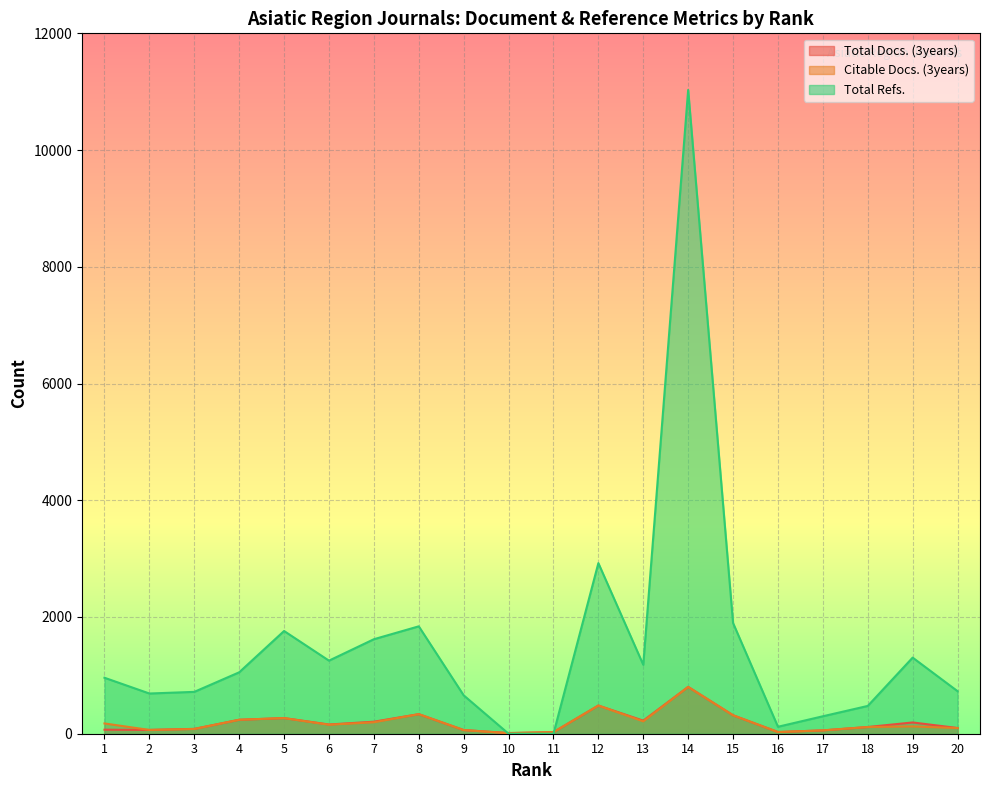

Which category has the highest value across all series?

14